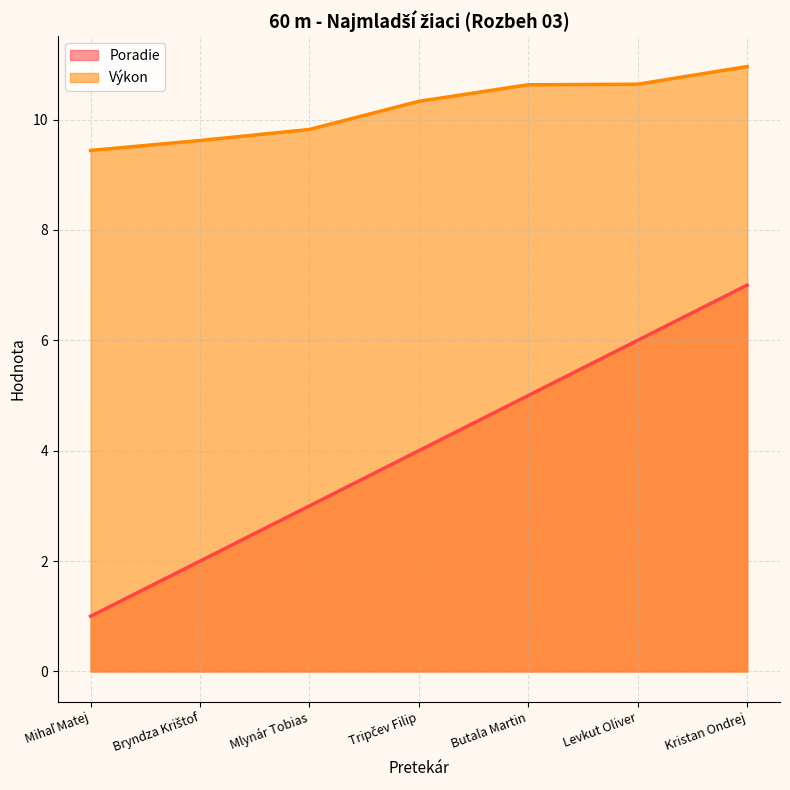

How many lines are shown in the chart?

2